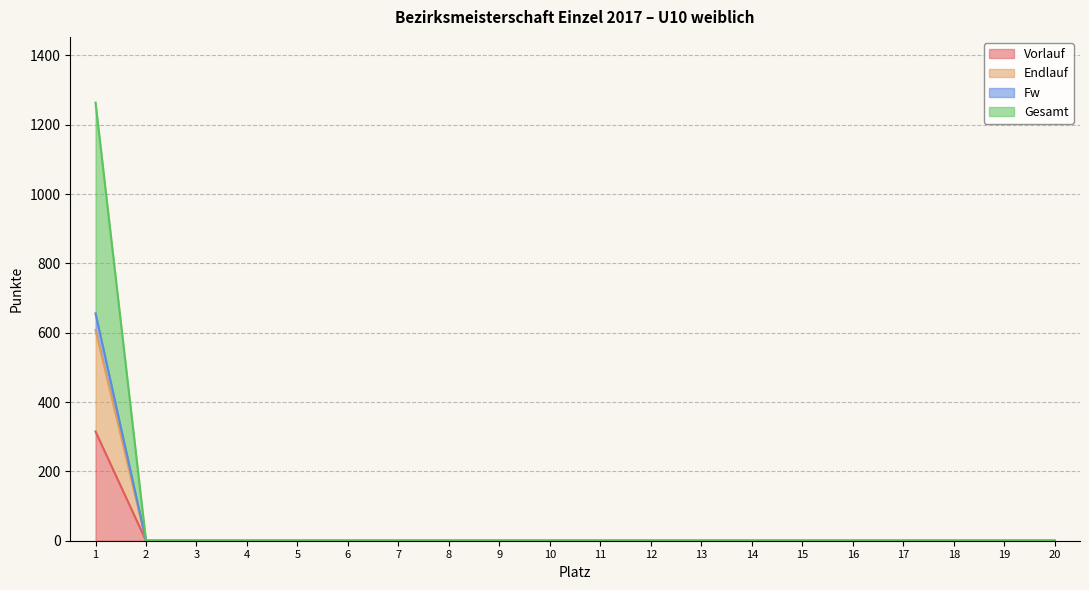

True or false: Fw has a value of 128 at 14.

False